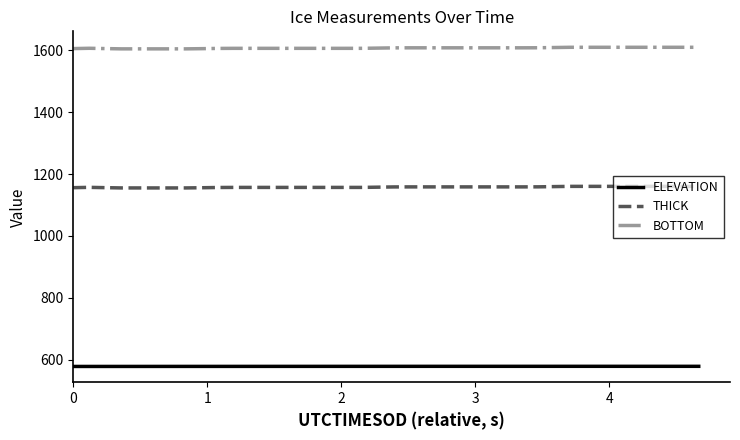

What are all the series names shown in the legend?

ELEVATION, THICK, BOTTOM